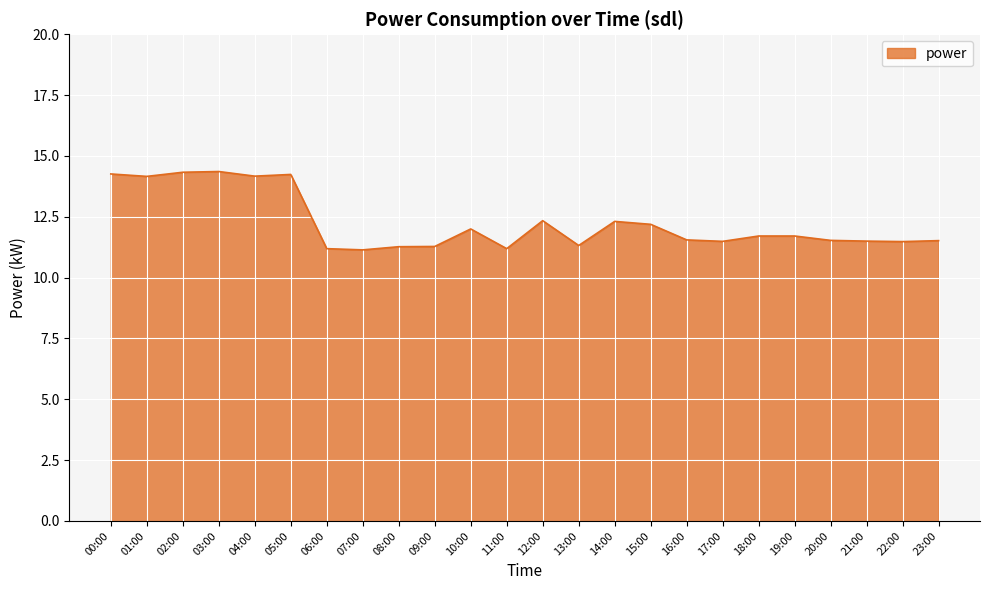

What position from the right is 08:00?

16